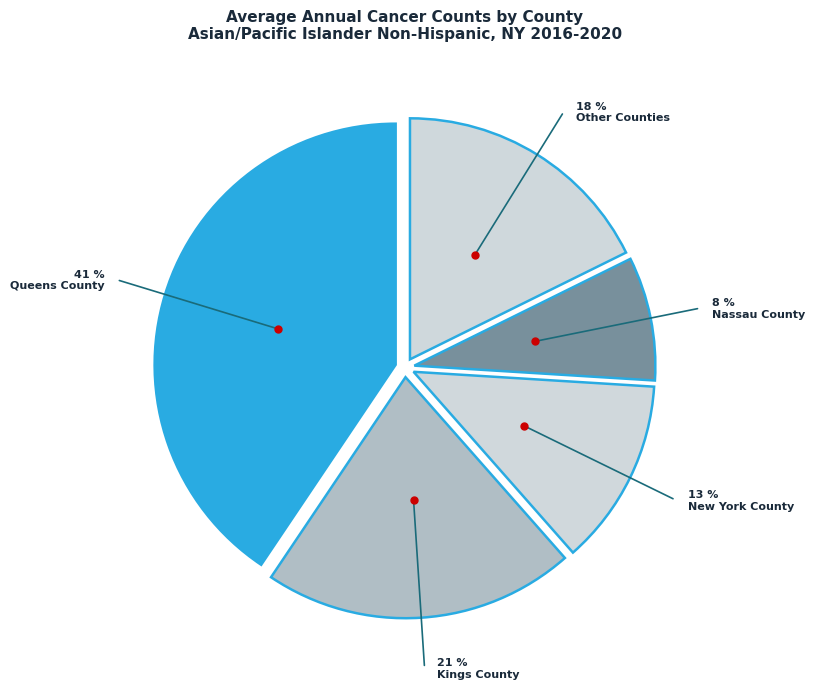

To the nearest percent, what percentage of the pie is Nassau County?

8%